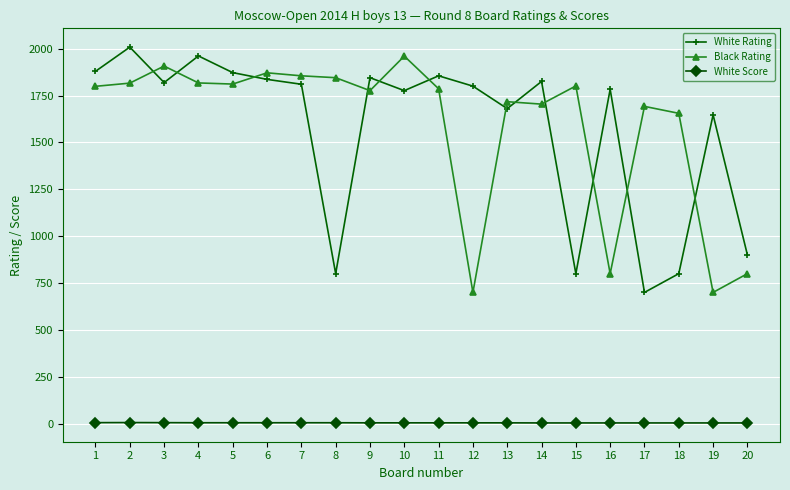

Between 3 and 8, which series saw the biggest shift?

White Rating